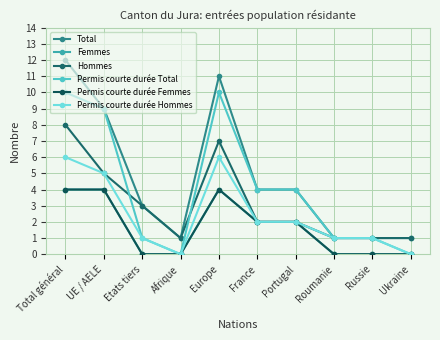

What is the label of the 3rd point from the right?

Roumanie